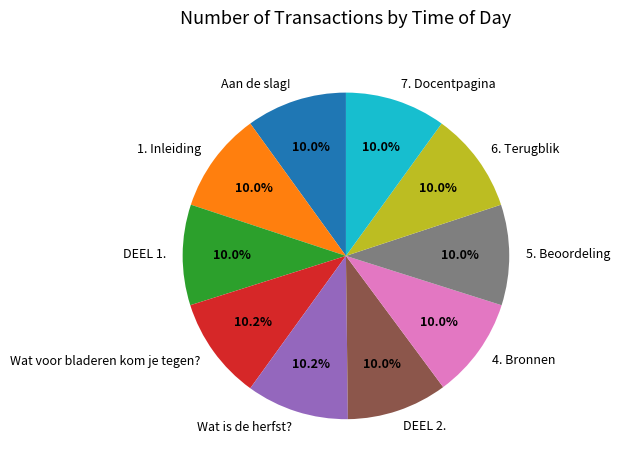

Combined, do Wat is de herfst? and 7. Docentpagina account for over 50%?

No